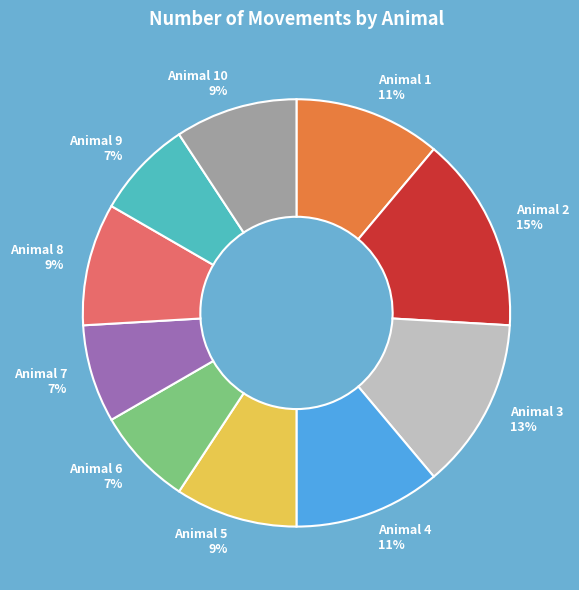

What percentage is the Animal 8 slice, to the nearest percent?

9%